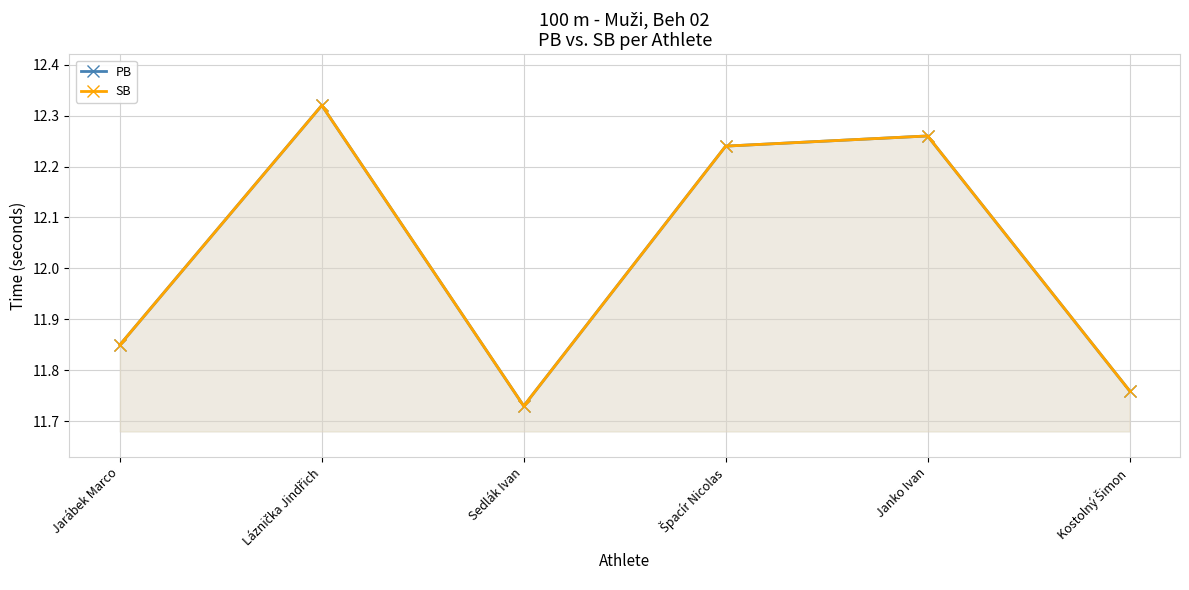

What is the minimum value shown in the chart?

11.7